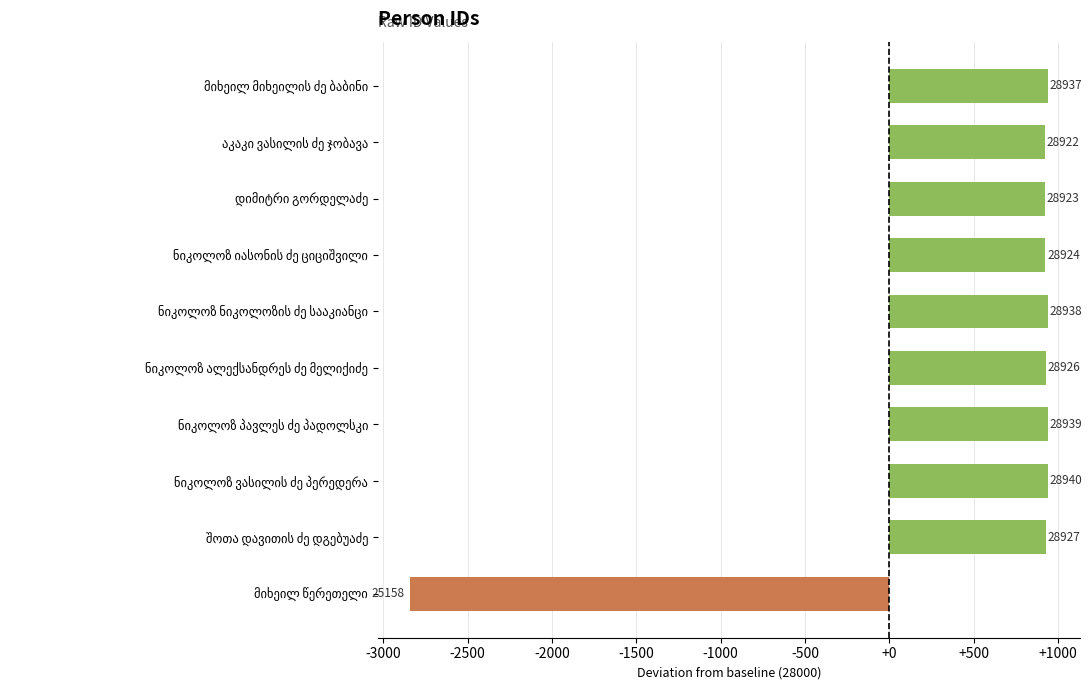

Does the chart contain any negative values?

Yes